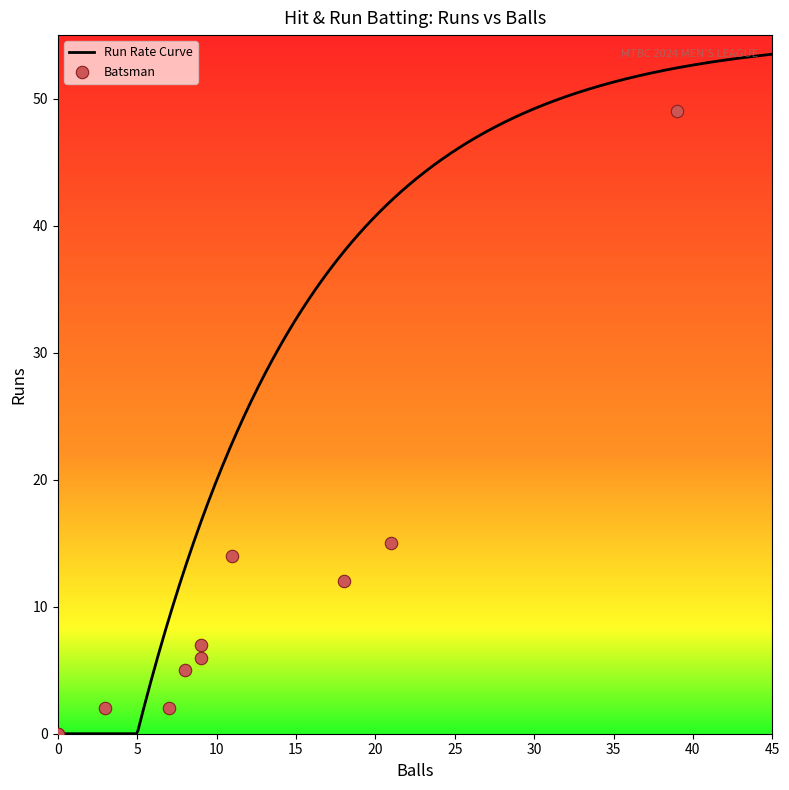

What is the maximum value for Run Rate Curve?

53.5